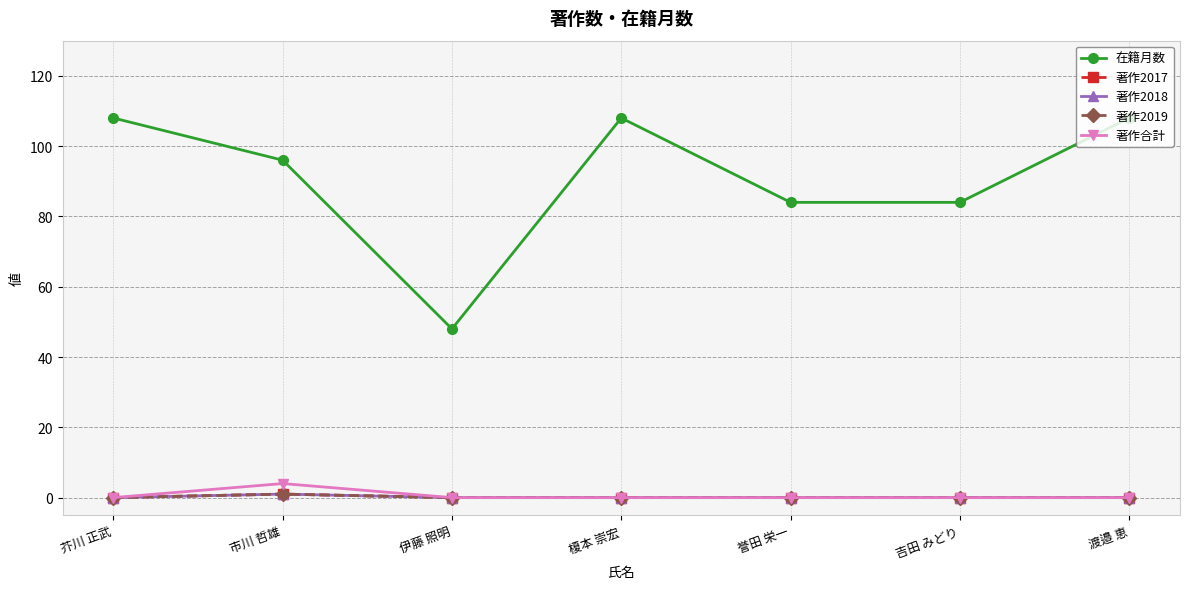

How many 在籍月数 values are between 84 and 108?

6